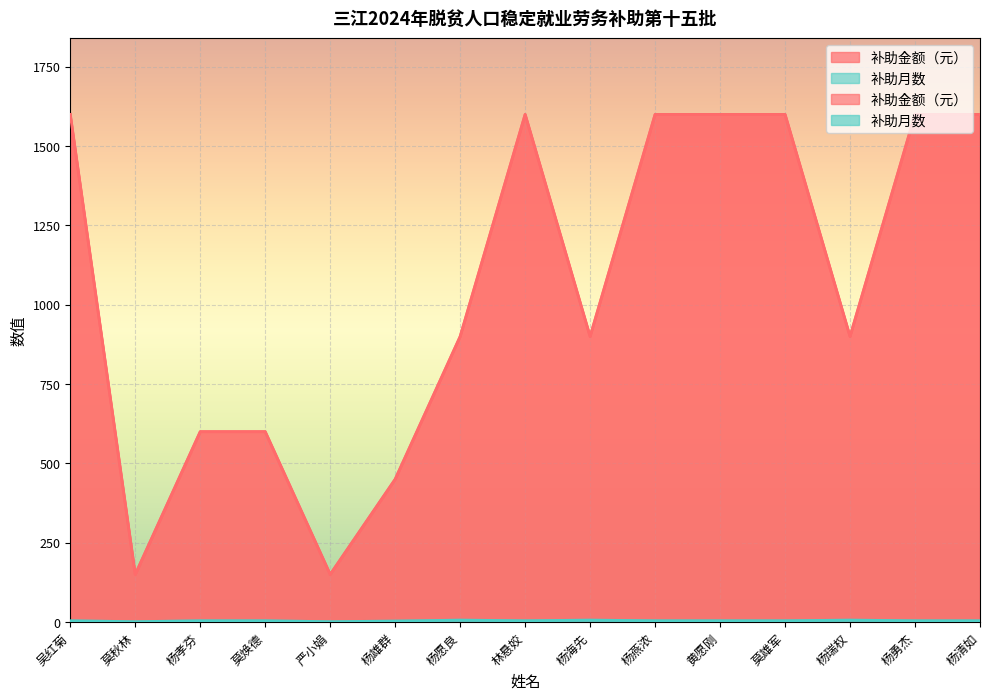

Which label corresponds to the largest value in the chart?

吴红菊